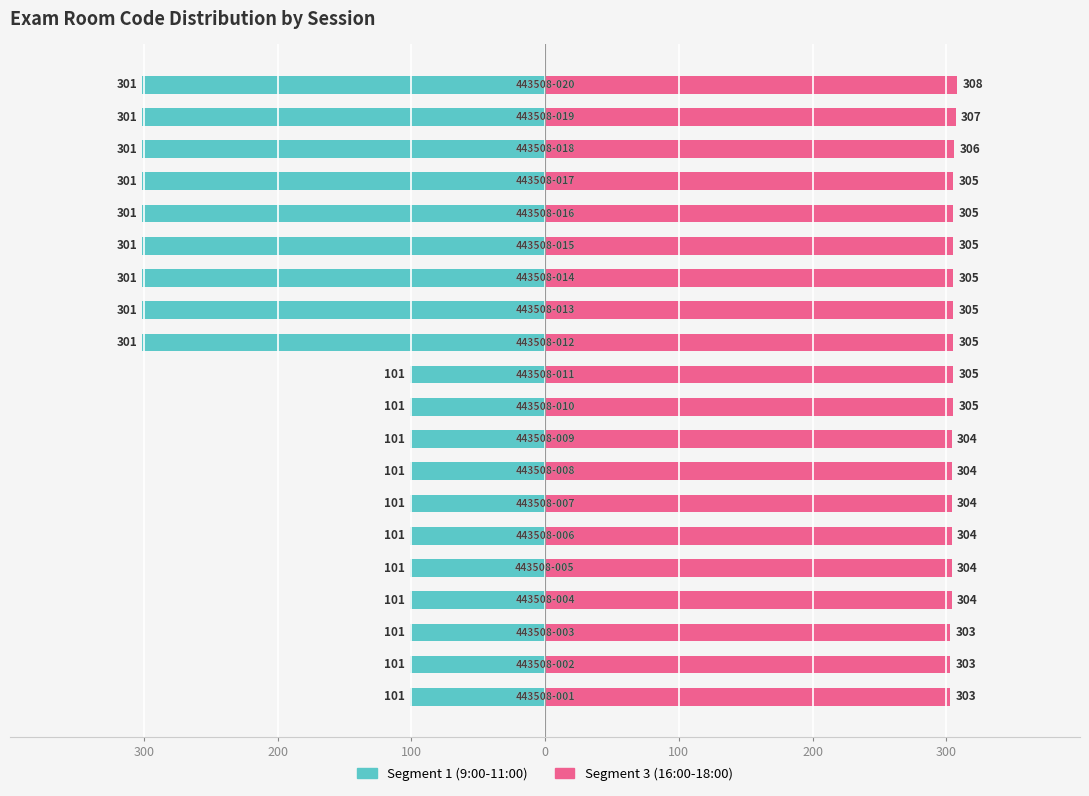

What are all the series names shown in the legend?

Segment 1 (9:00-11:00), Segment 3 (16:00-18:00)